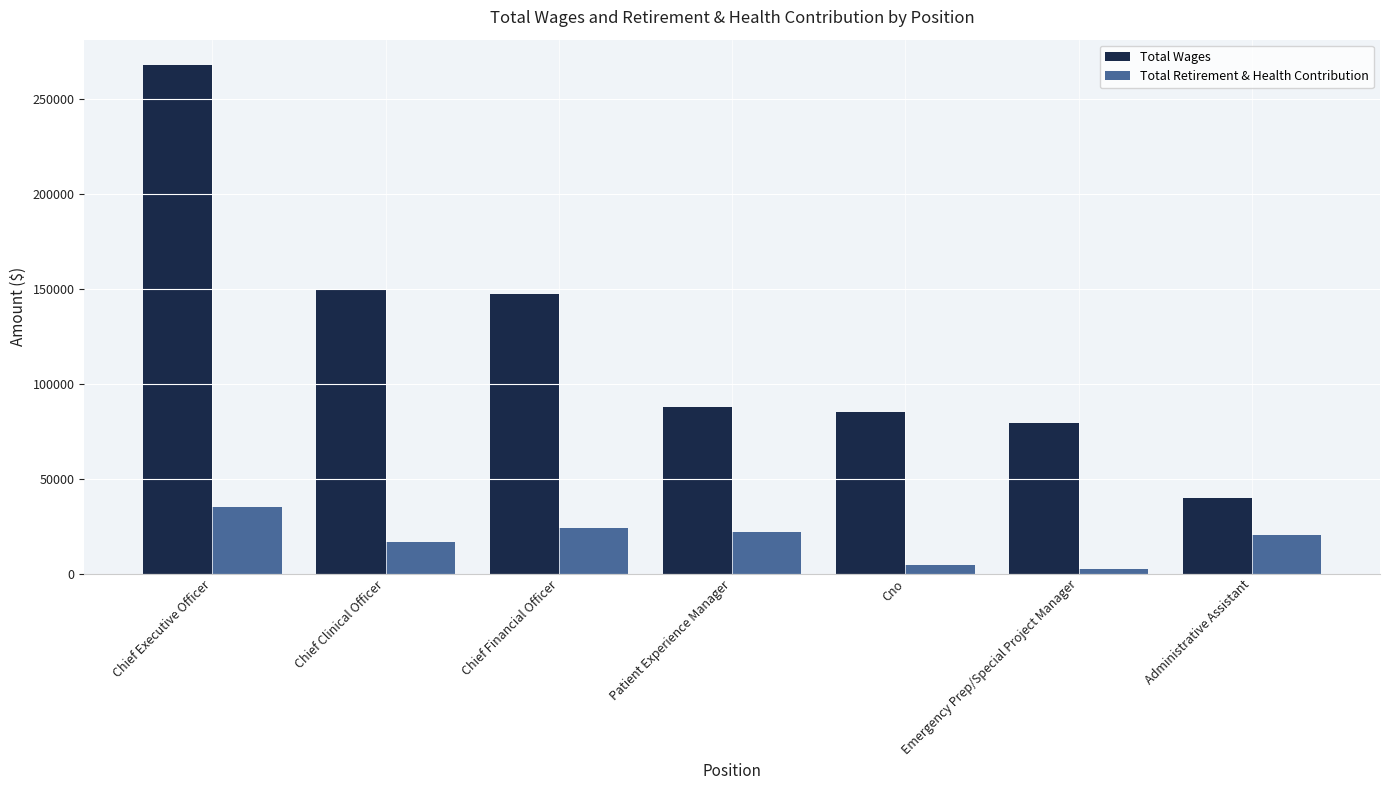

True or false: Total Wages has a value of 37744 at Cno.

False